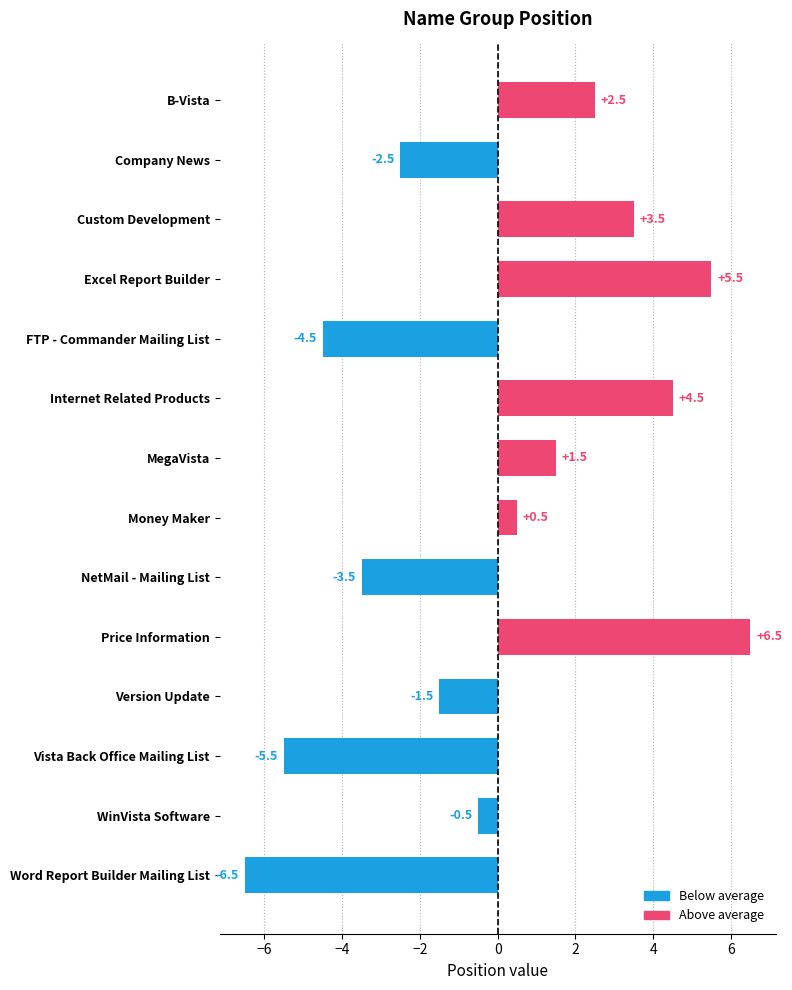

The chart shows a value of -0.5 at Version Update. True or false?

False